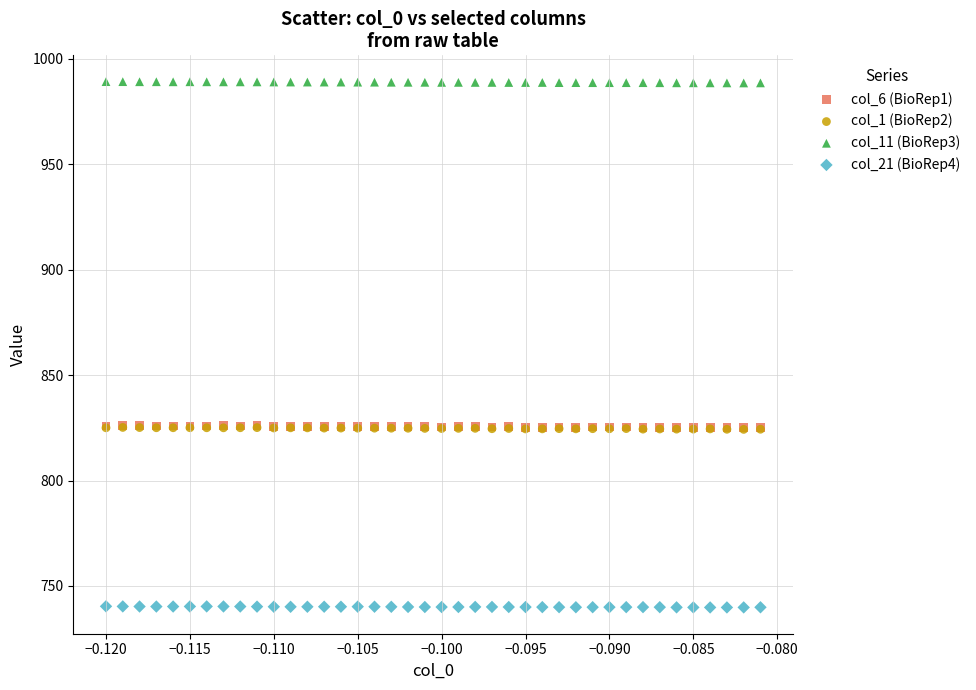

Which series reaches the maximum Y coordinate?

col_11 (BioRep3)